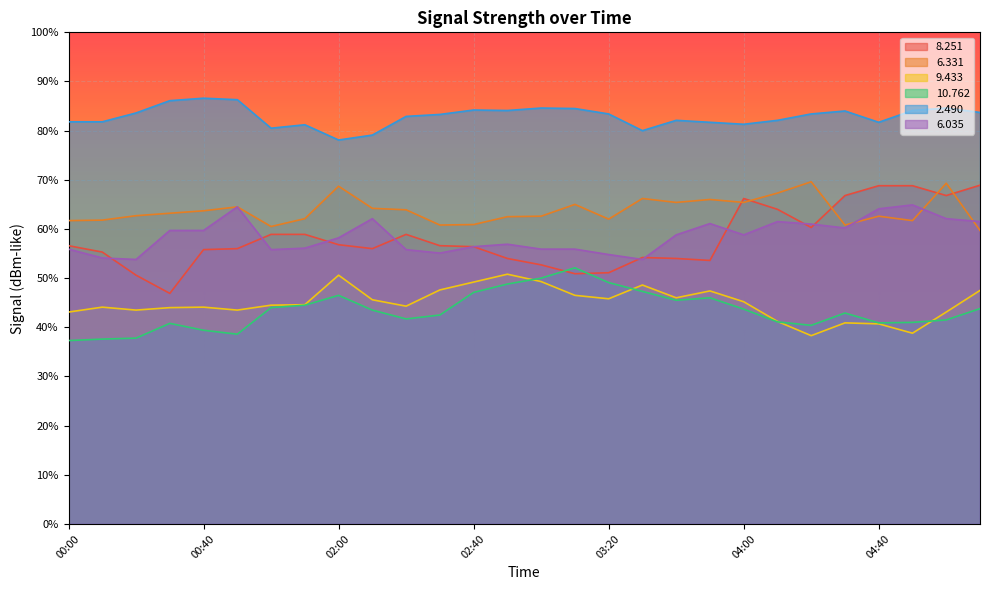

At which category is the sum across all series the highest?

05:00